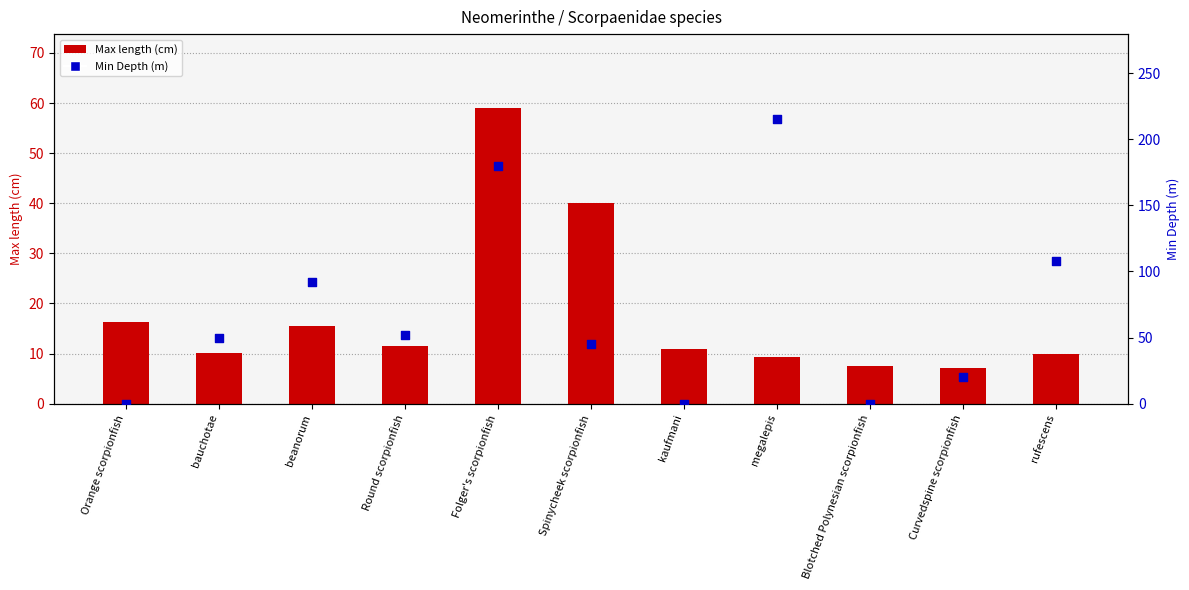

Which series has the largest Y range (max minus min)?

Min Depth (m)